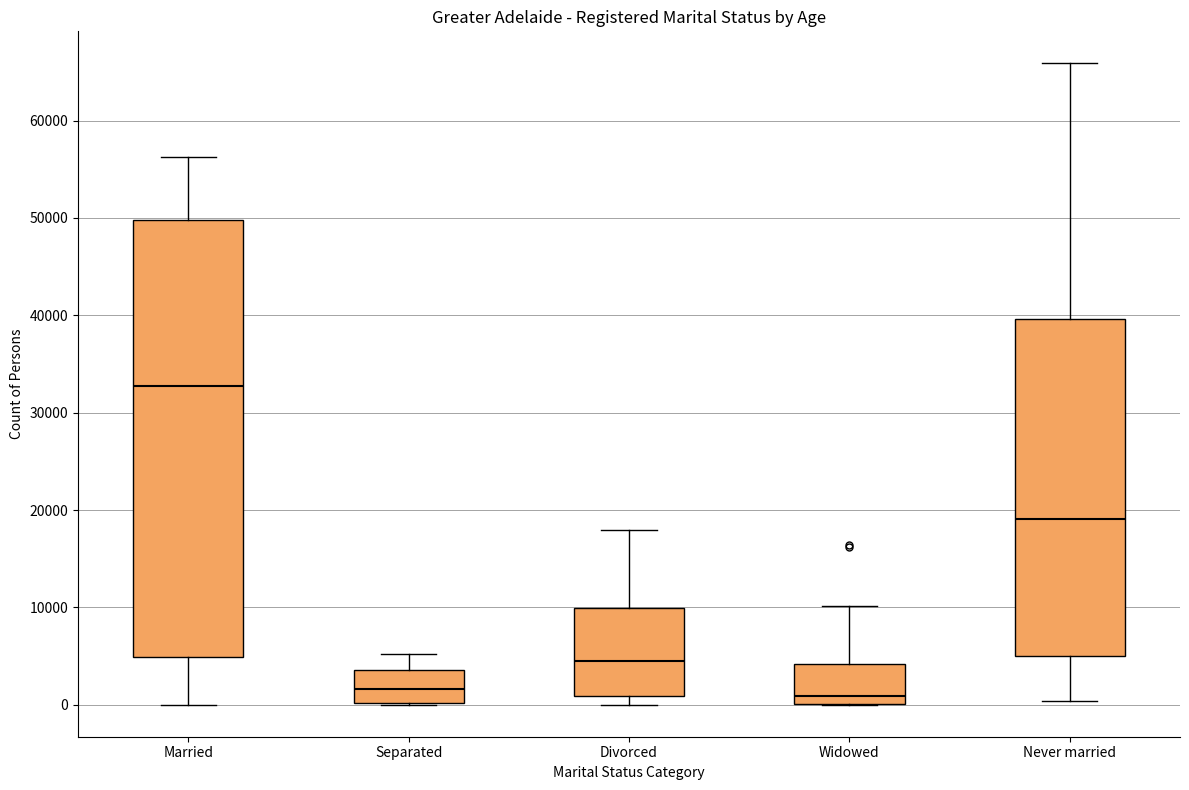

Where is the lower edge of the box for Divorced on the y-axis? The values are not printed on the chart, so give them approximately, as read against the axis.

1000